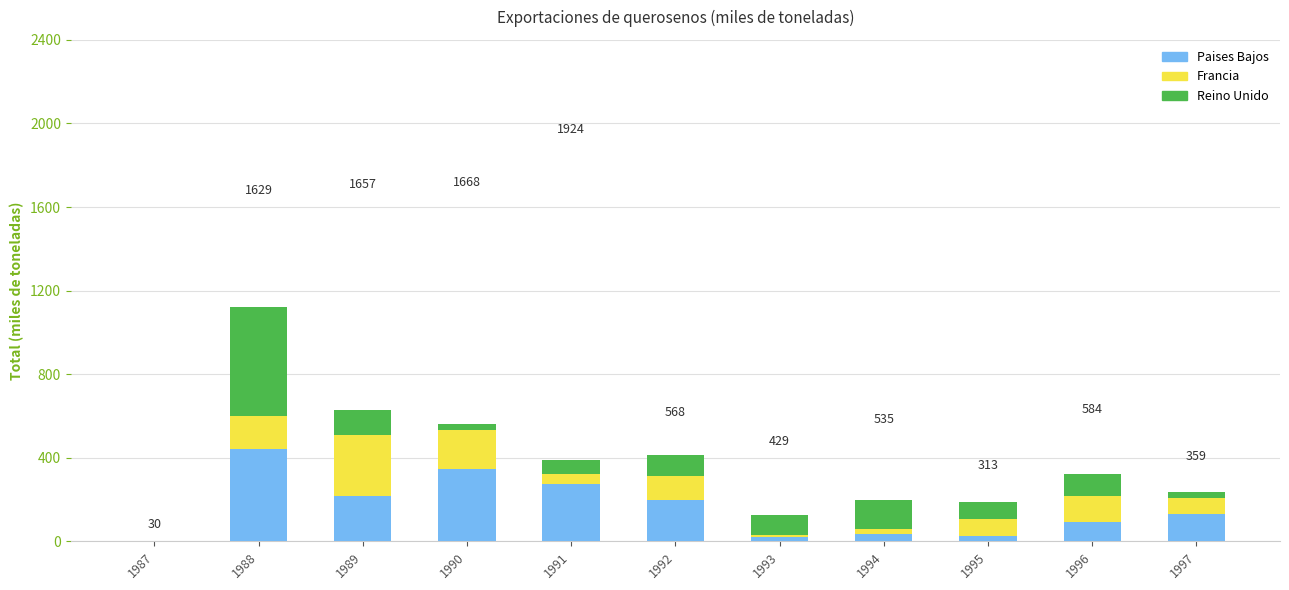

The Paises Bajos series shows 208.6 at 1997. True or false?

False